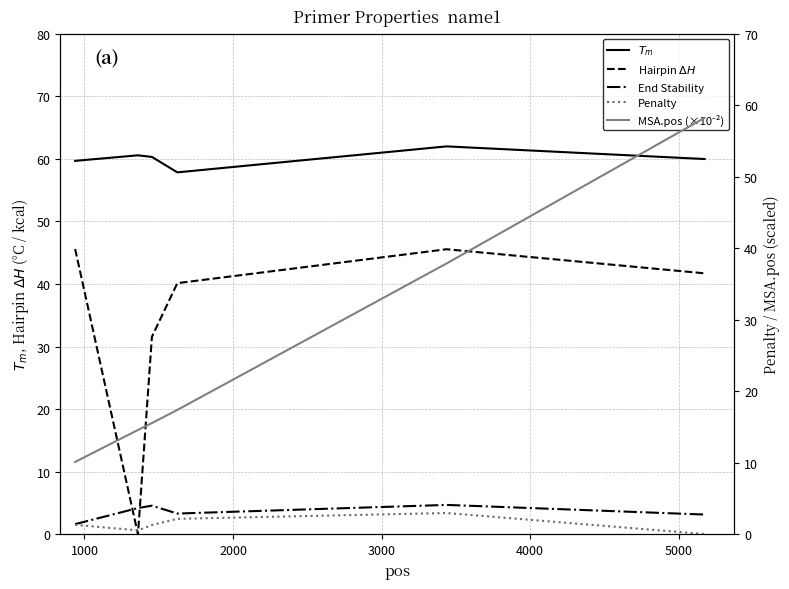

Reading left to right, extract all data points from this chart.

$T_m$: 59.7	60.6	60.3	57.8	62.0	60.0
Hairpin $\Delta H$: 45.6	0.0	31.6	40.1	45.5	41.7
End Stability: 1.6	4.2	4.6	3.3	4.7	3.2
Penalty: 1.3	0.6	1.3	2.2	3.0	0.0
MSA.pos (×10⁻²): 10.1	14.6	15.6	17.4	37.9	58.2